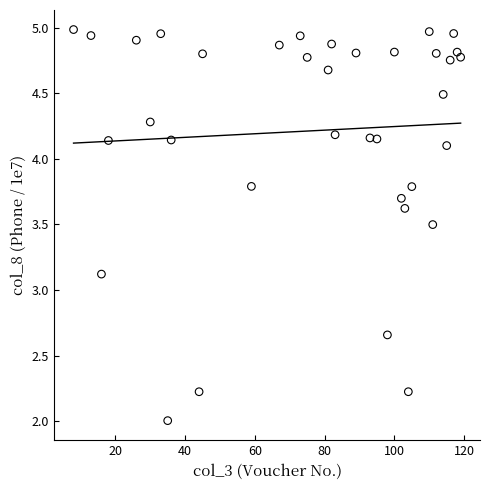

What Y value in the scatter plot is closest to 3?

3.1